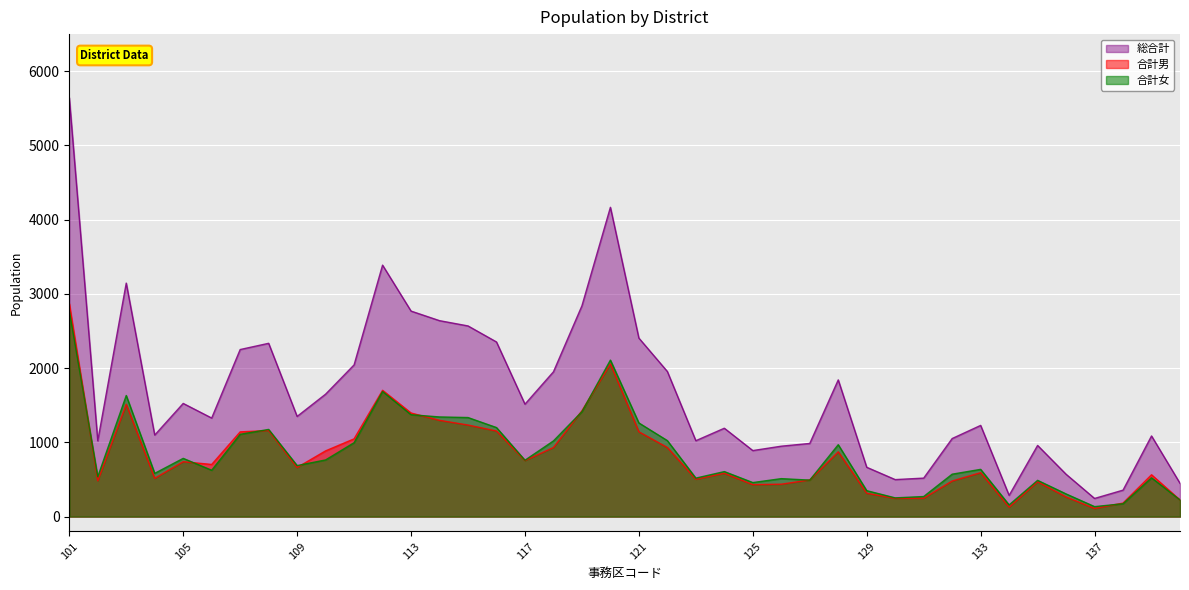

Which category has the highest value in the 総合計 series?

101